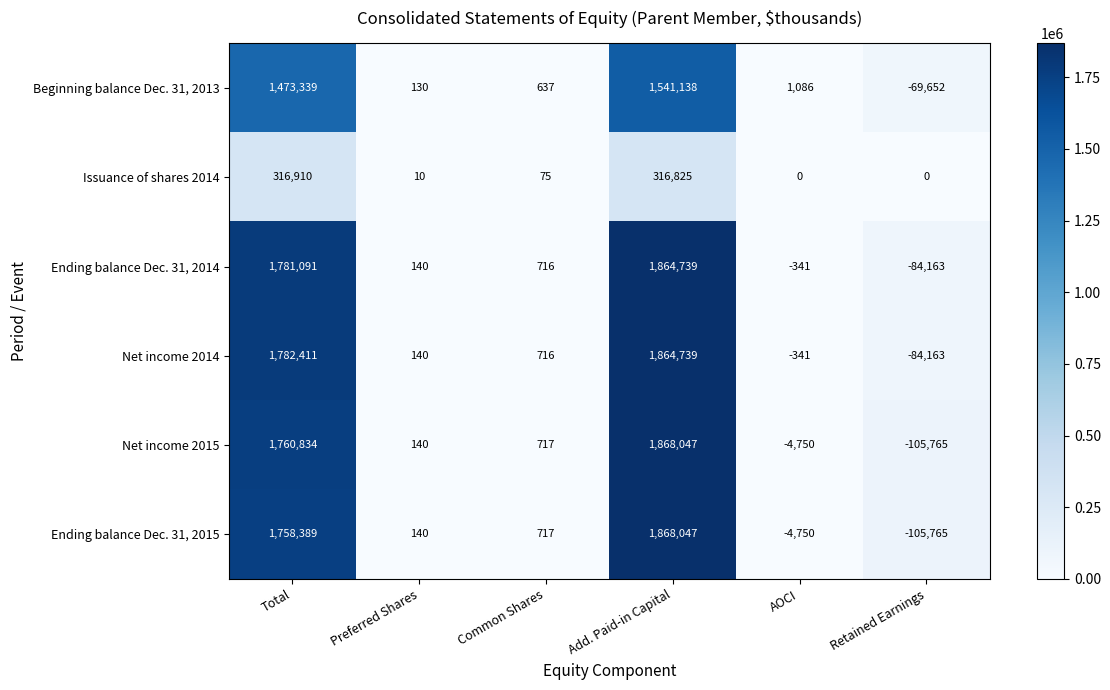

Read the Ending balance Dec. 31, 2015 value at Common Shares, to the nearest 50.

700